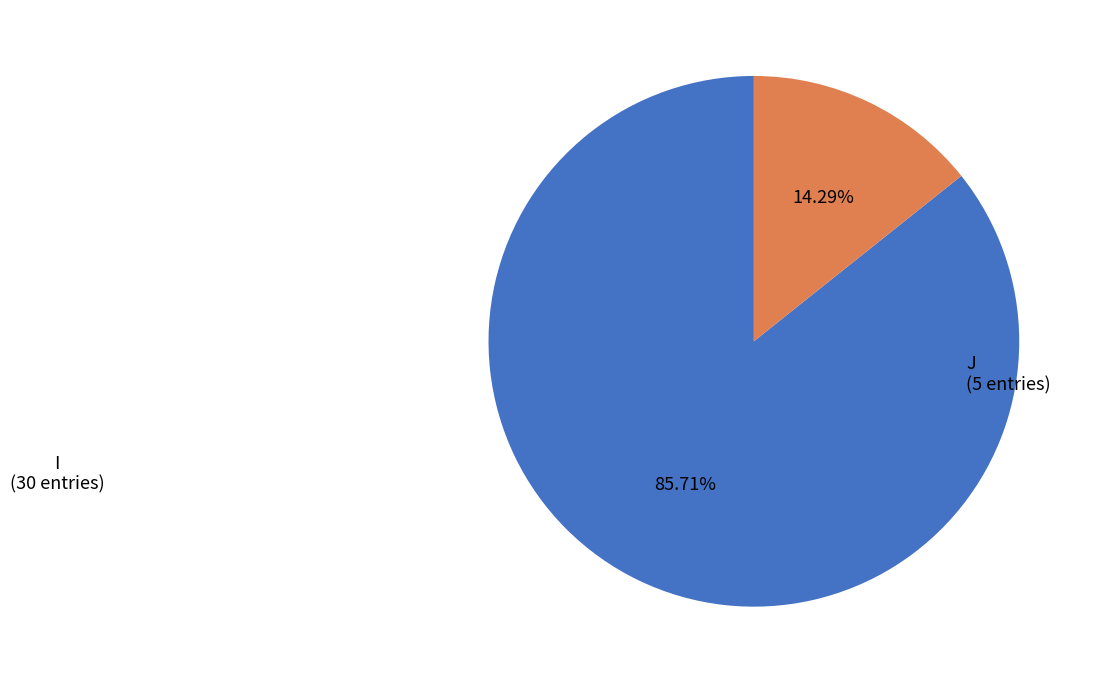

Combined, what portion of the pie is I and J?

100.0%